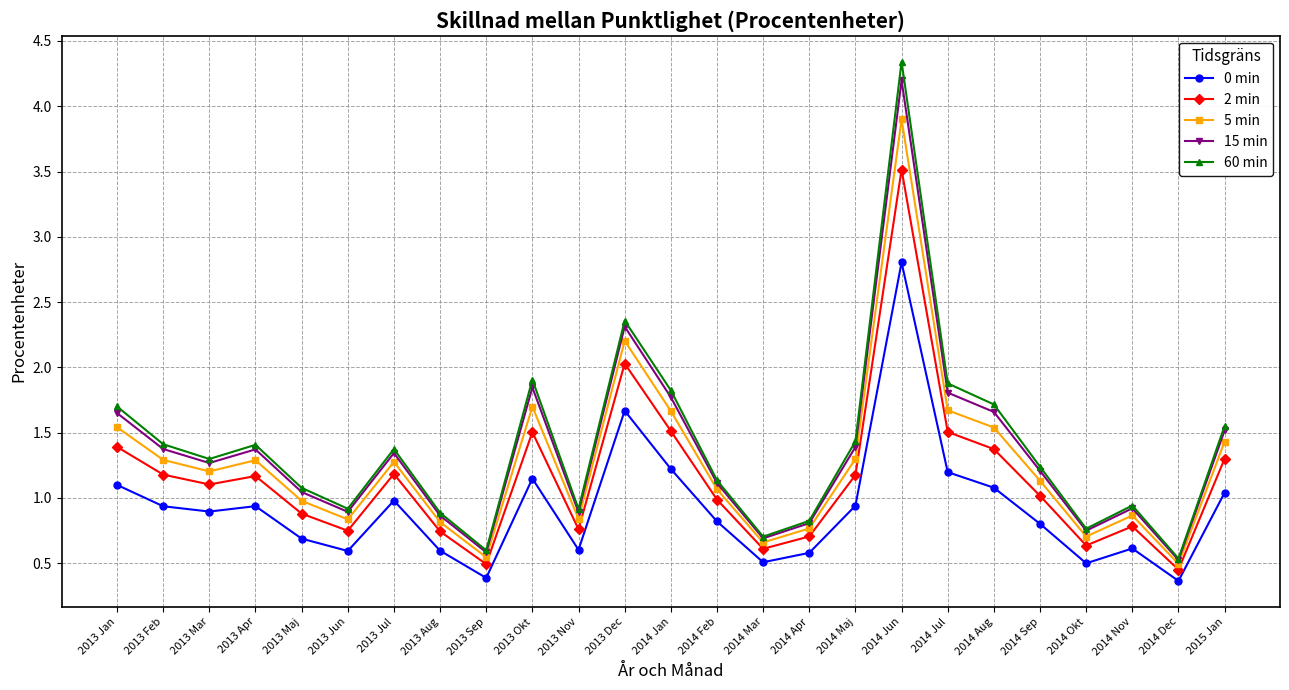

What is the approximate value of 2 min at 2014 Jun?

3.5